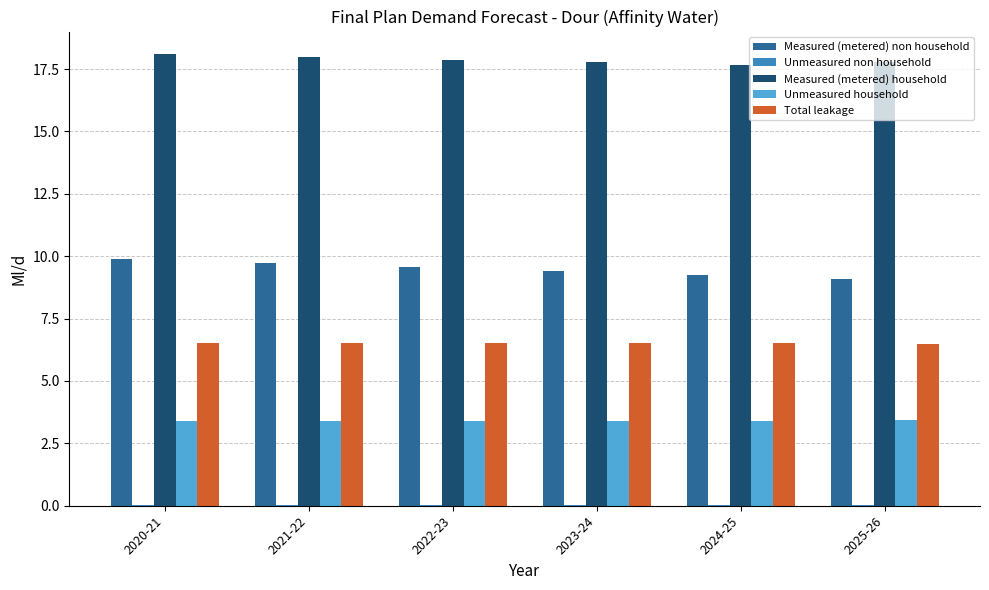

Is it true that Measured (metered) non household equals 5.3 at 2021-22?

False